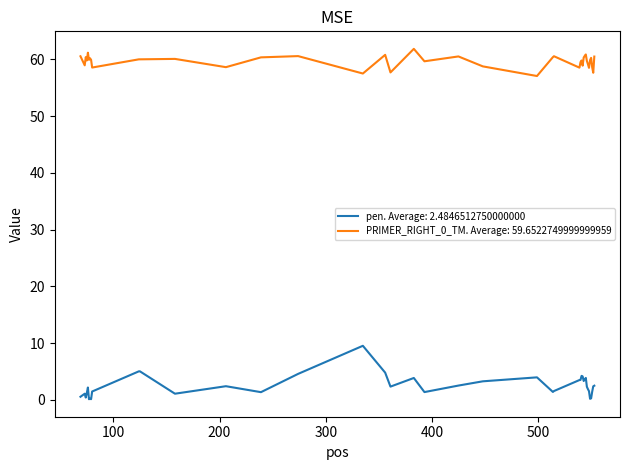

What are all the series names shown in the legend?

pen. Average: 2.4846512750000000, PRIMER_RIGHT_0_TM. Average: 59.6522749999999959